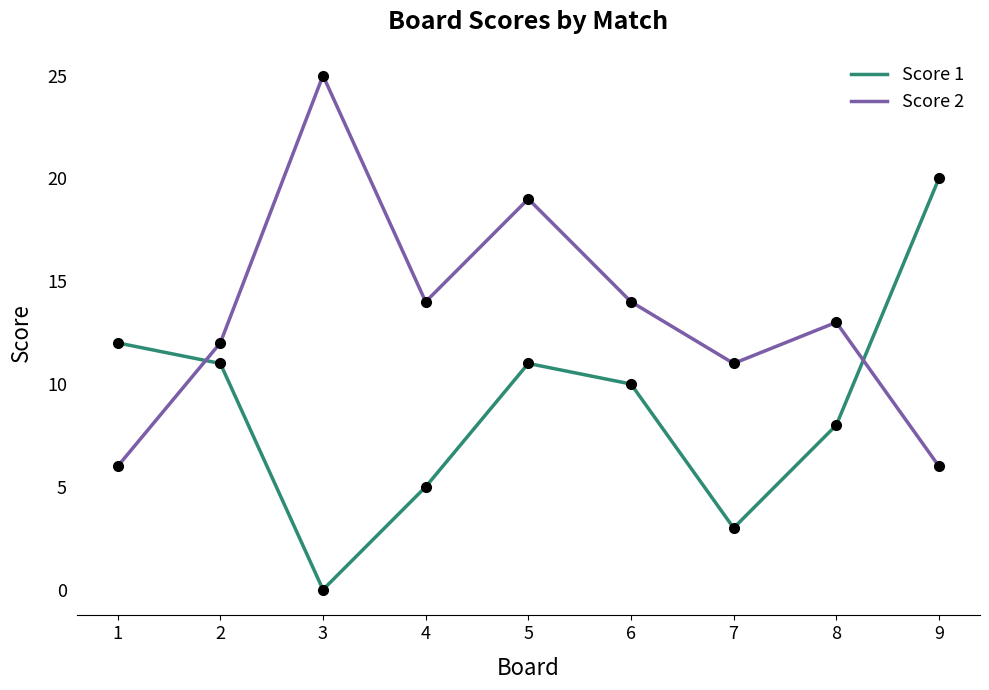

What is the total value across all series at 7?

14